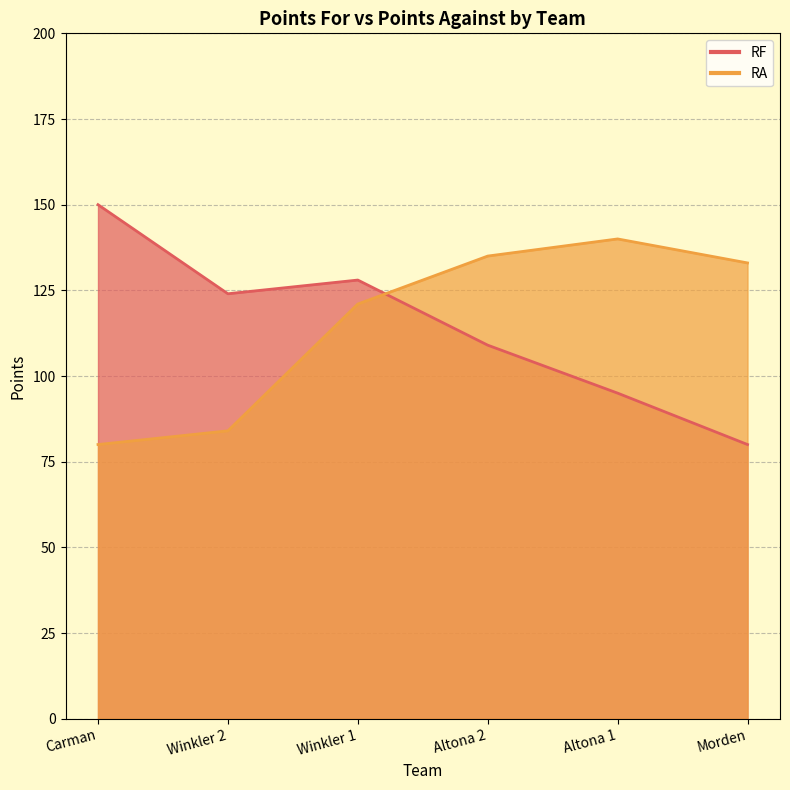

List the series in order of their overall mean, lowest first.

RF, RA